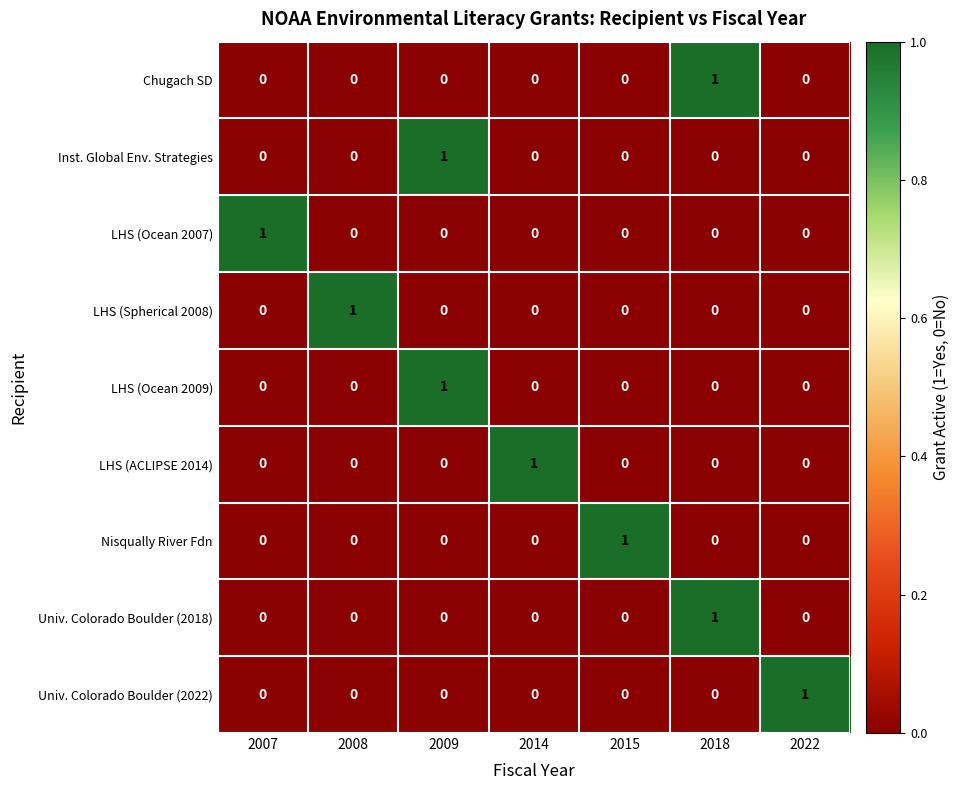

The value of Univ. Colorado Boulder (2018) at 2018 is 1. True or false?

True